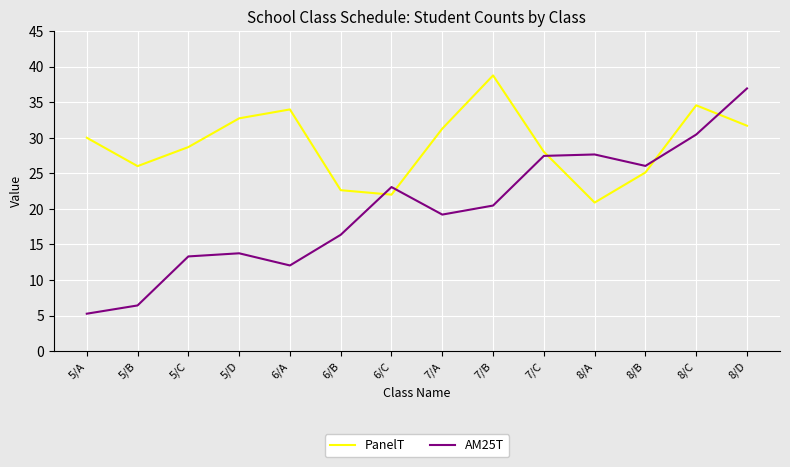

What is the total value across all series at 5/C?

42.0